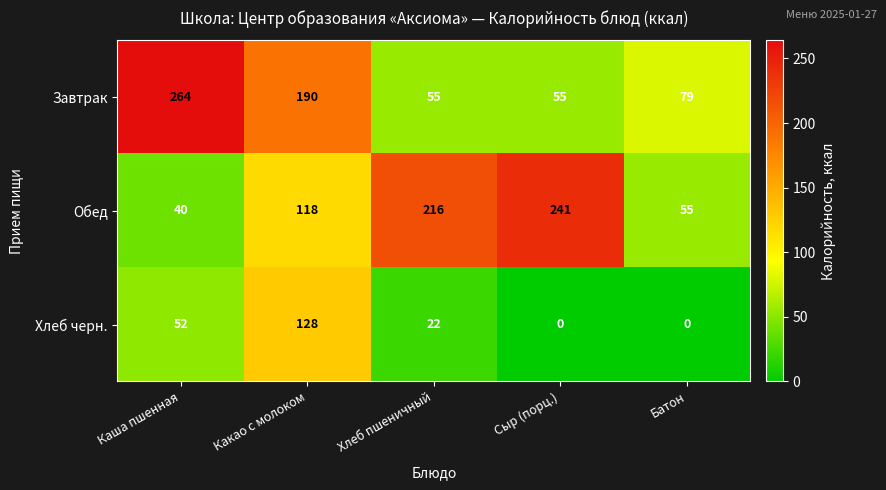

The value of Хлеб черн. at Какао с молоком is 185. True or false?

False